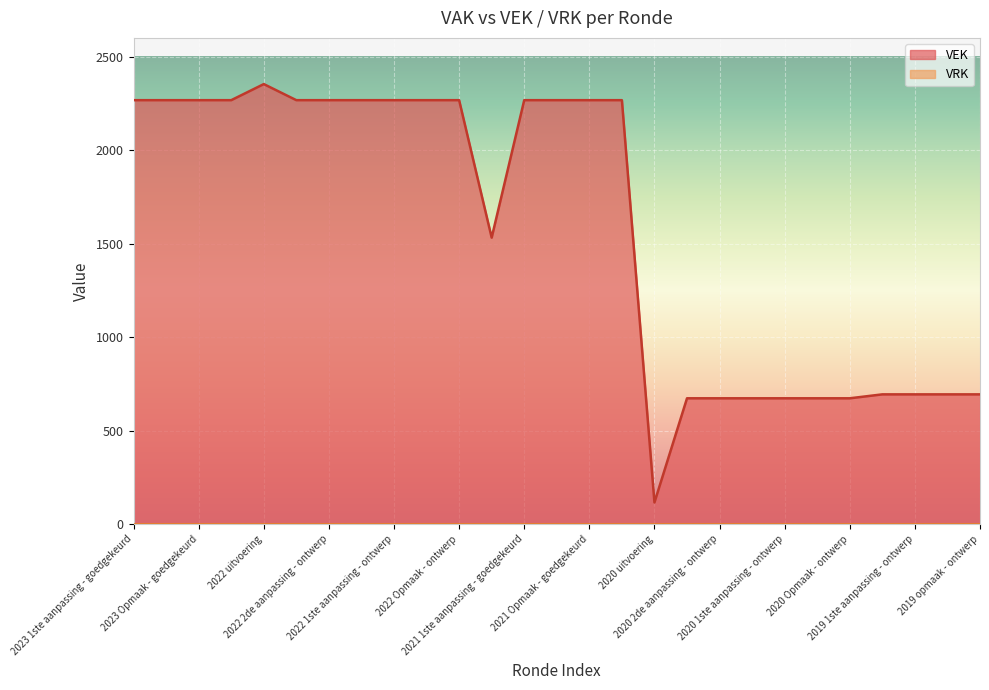

Does the chart display data point markers on the line(s)?

No